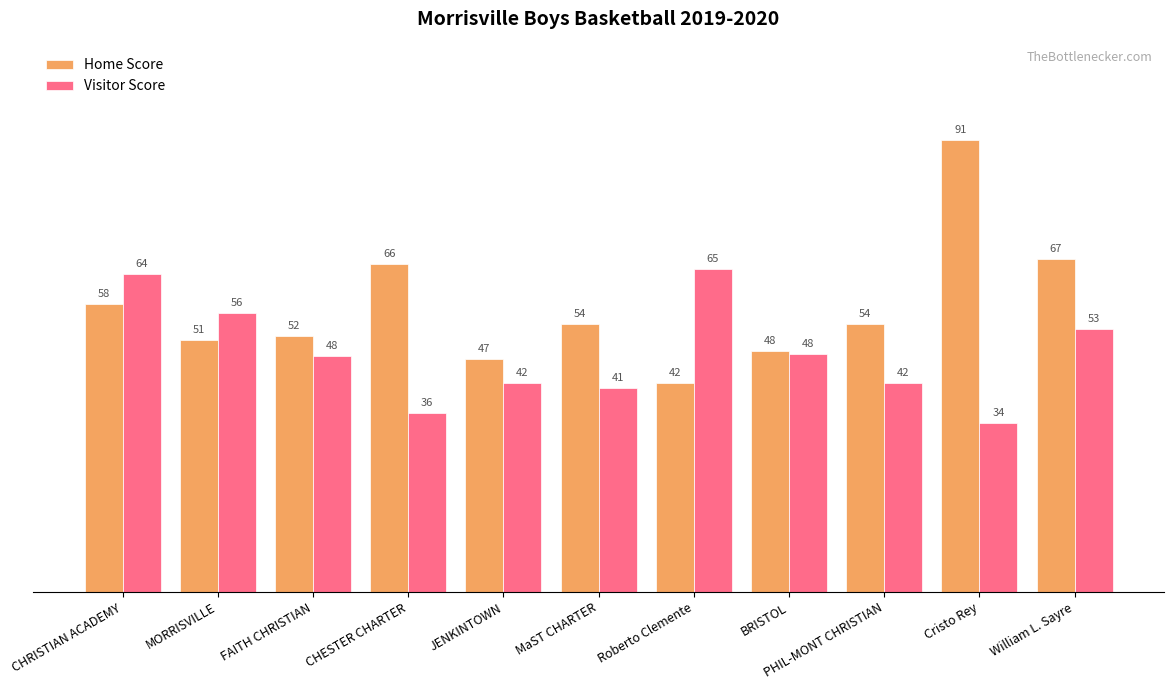

Between MORRISVILLE and FAITH CHRISTIAN, which series saw the biggest shift?

Visitor Score